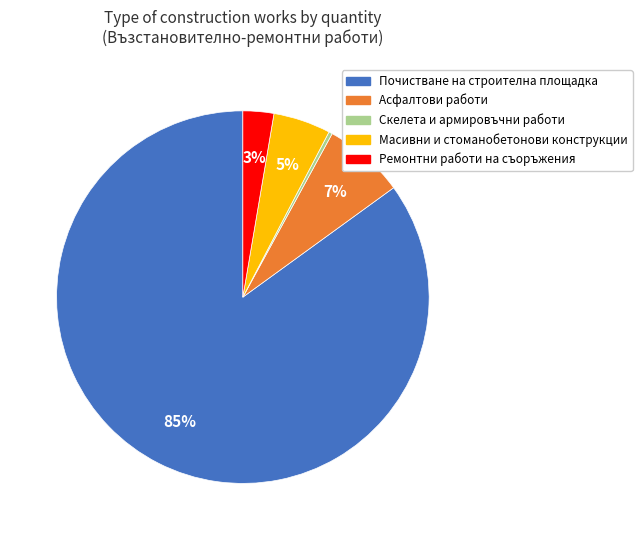

How many segments does this pie chart have?

5